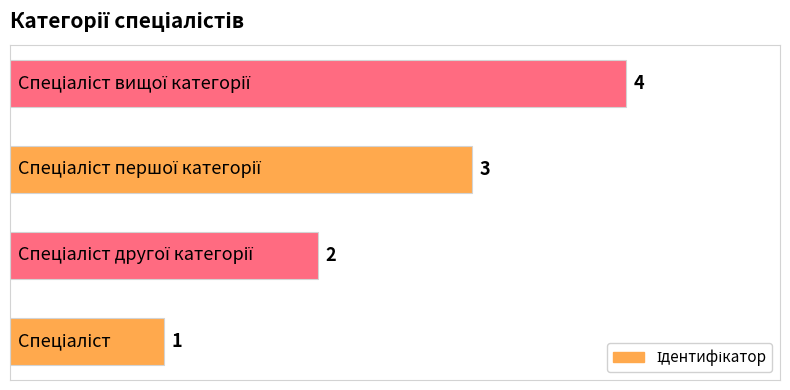

What is the sum of all values?

10